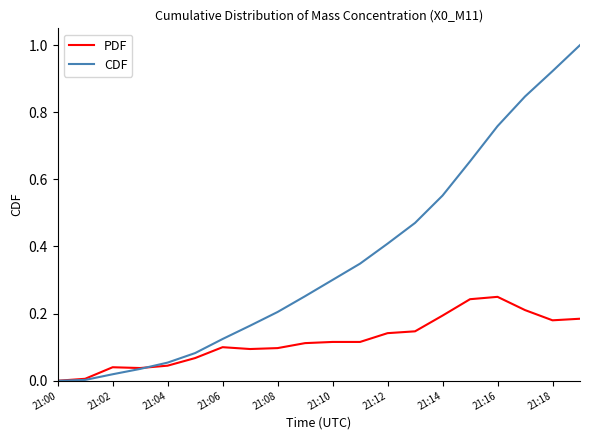

Rank the series by their average value, from highest to lowest.

CDF, PDF